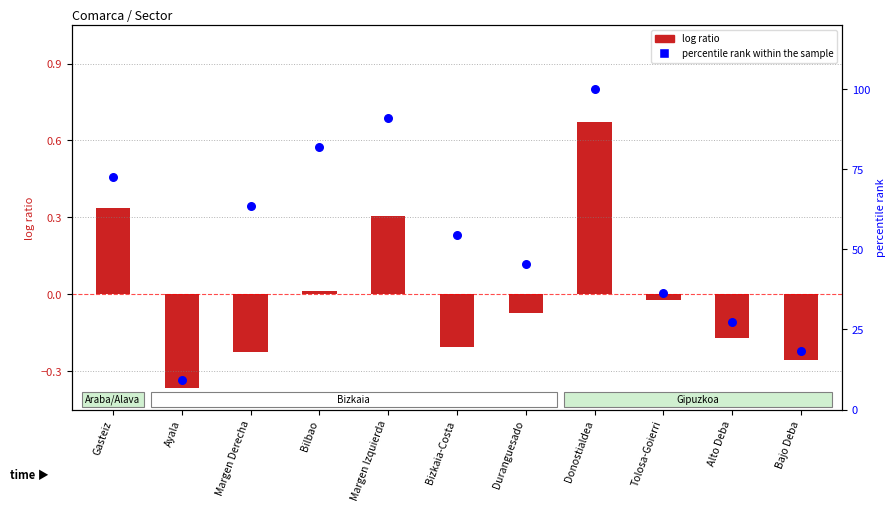

Is the value of log ratio at Ayala greater than the value of percentile rank within the sample at Bajo Deba?

No